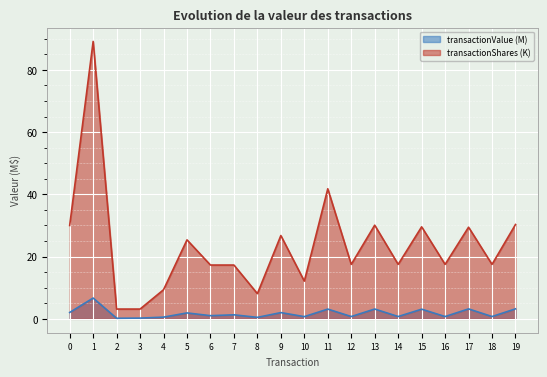

The value of transactionShares (K) at 11 is 41.8. True or false?

True